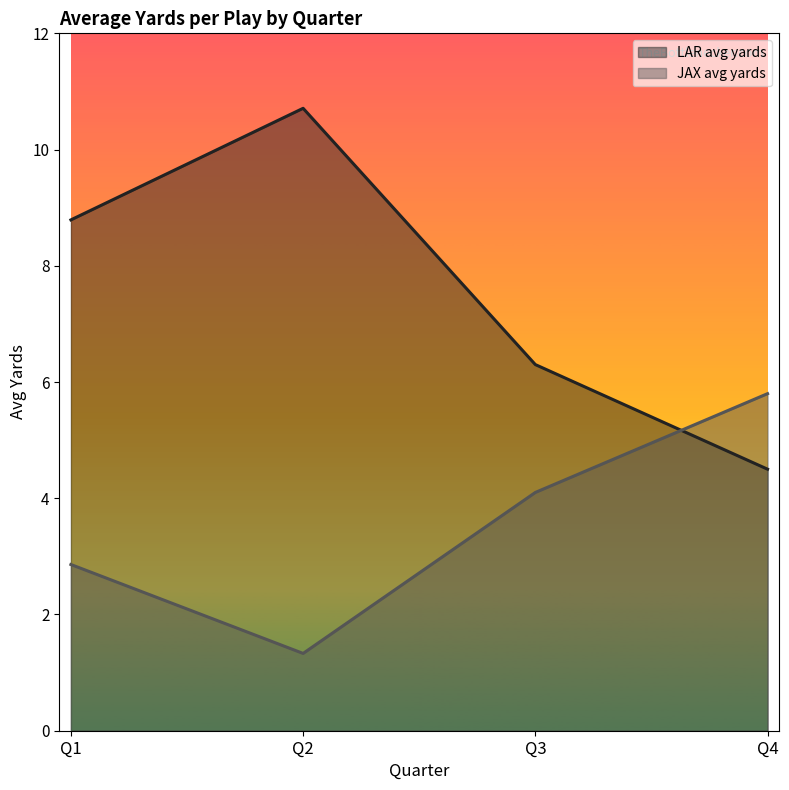

Where is LAR avg yards nearest to the value 7?

Q3